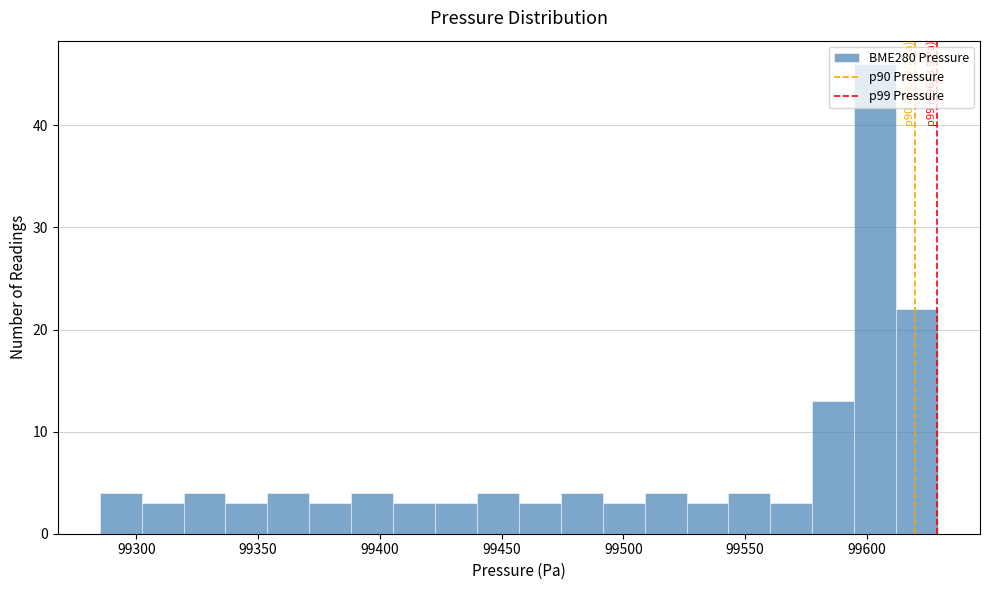

Read against the x-axis, roughly where is the centre of the tallest bar?

99605